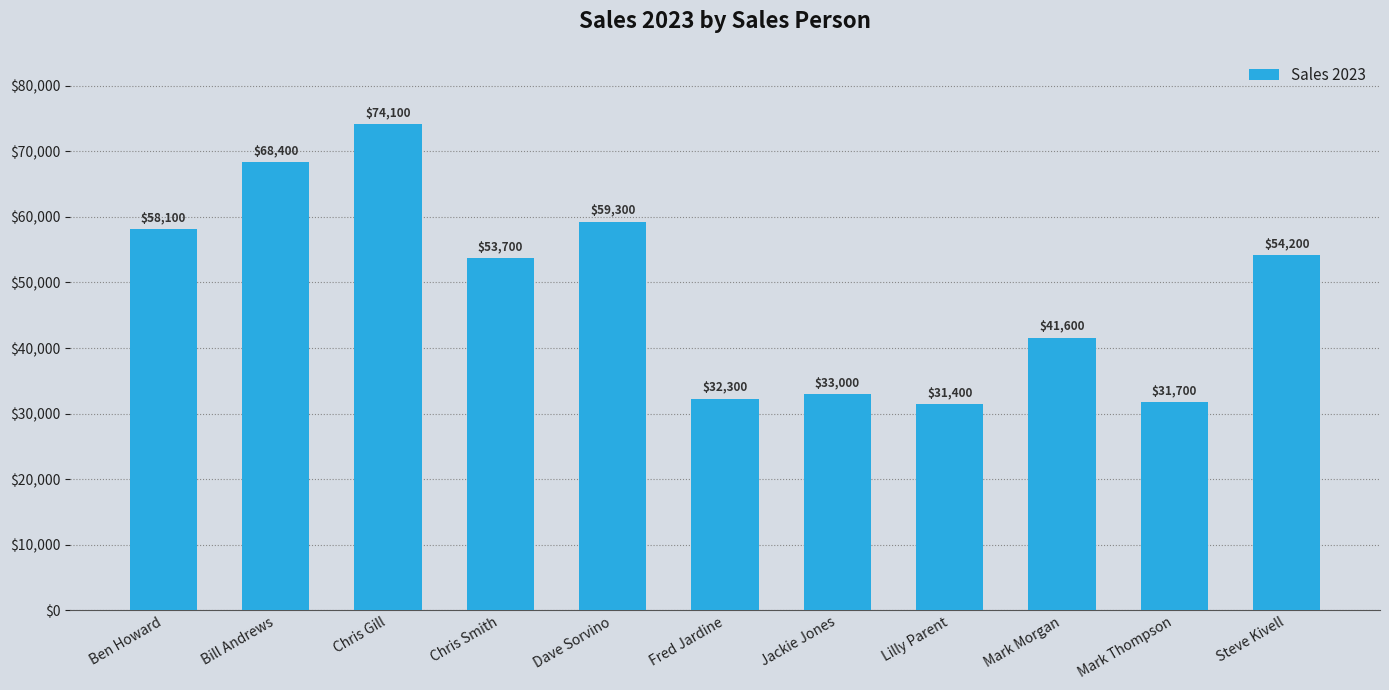

Are the bars grouped side by side (vs. stacked)?

No